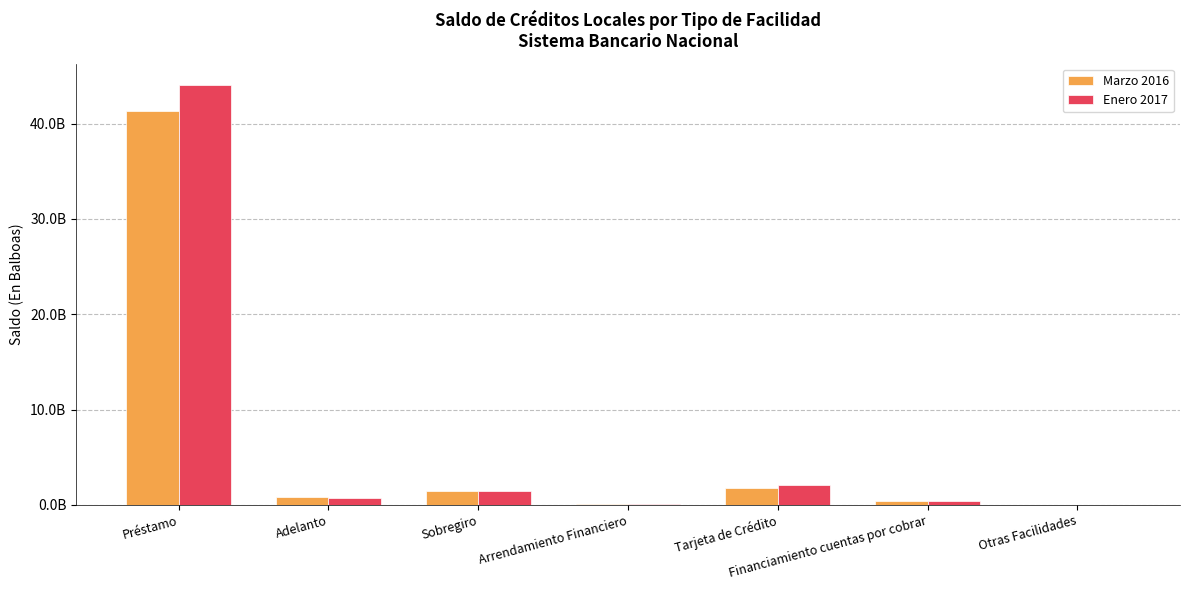

What position from the right is Tarjeta de Crédito?

3